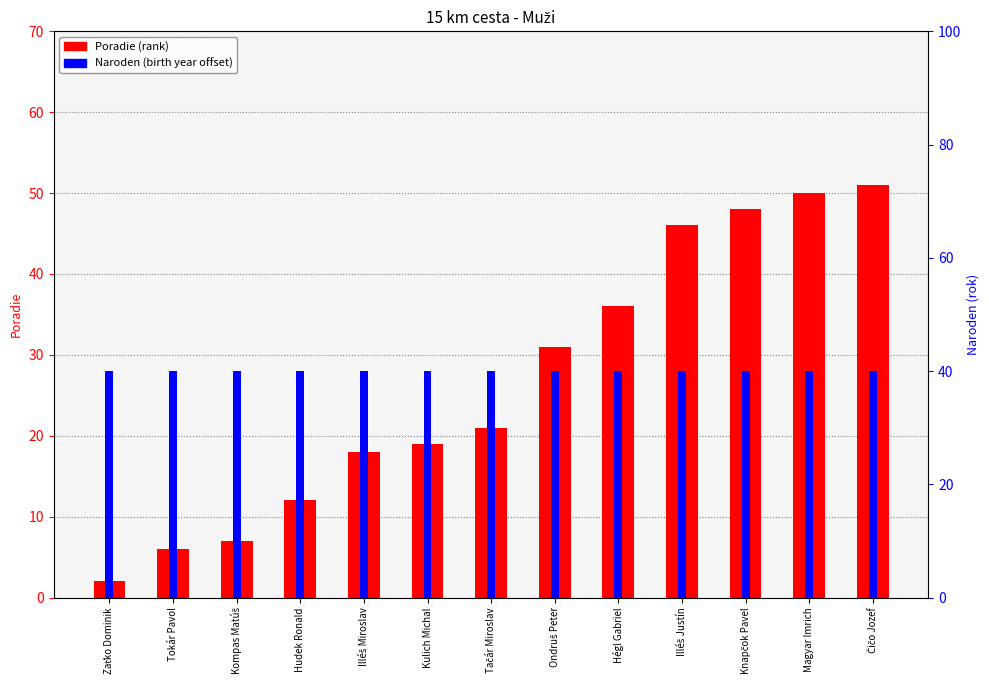

What is the label of the 6th bar from the right?

Ondruš Peter